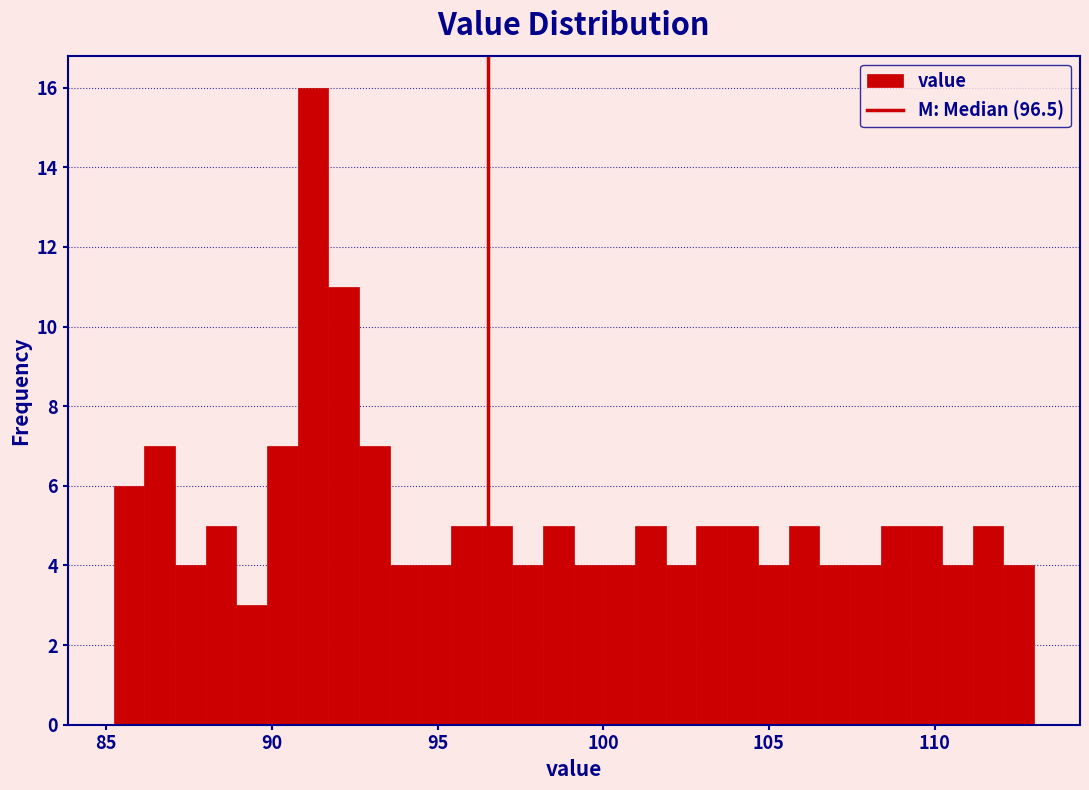

Read against the x-axis, roughly where is the centre of the tallest bar?

91.0